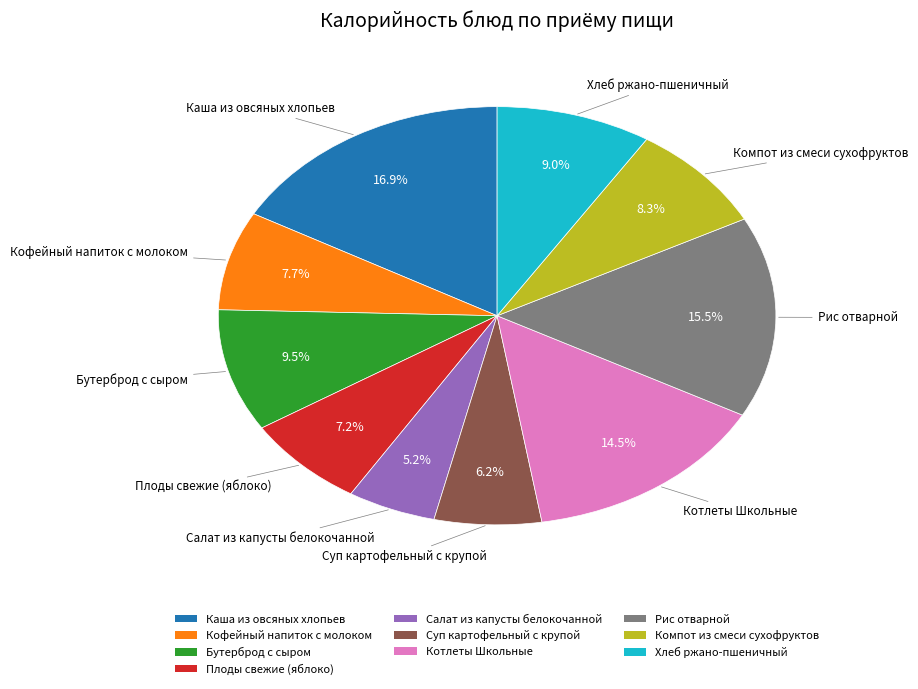

Do Каша из овсяных хлопьев and Котлеты Школьные together represent more than half of the pie?

No